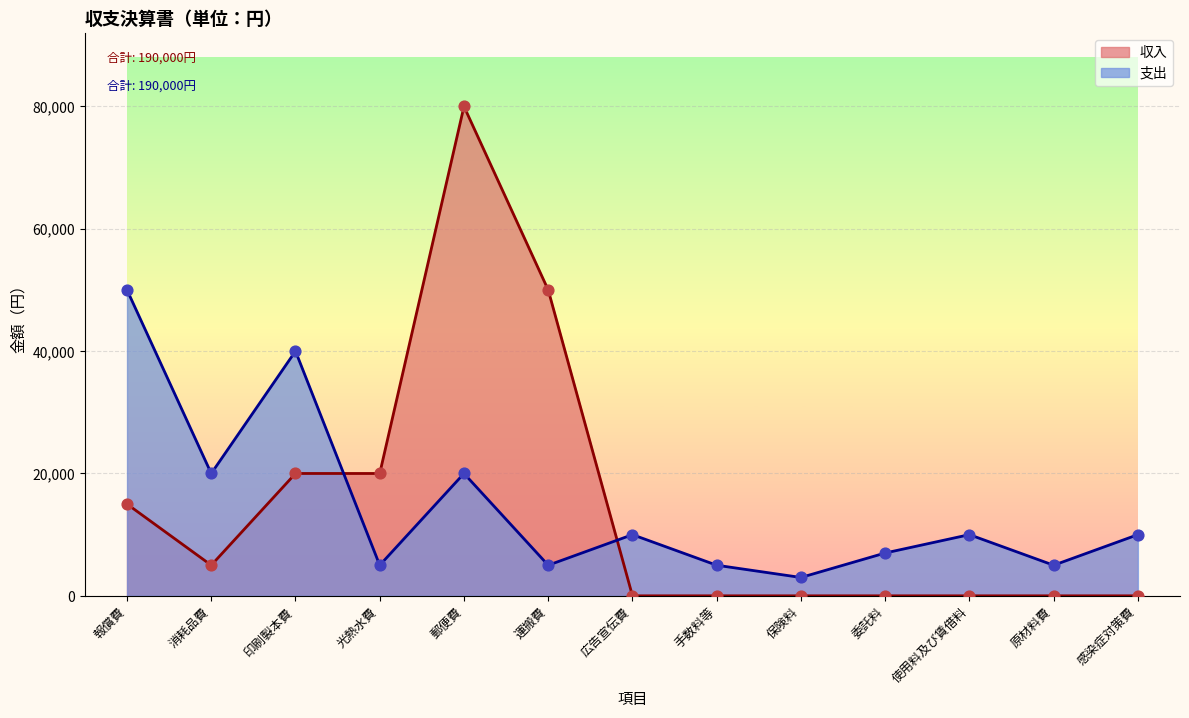

Between 委託料 and 消耗品費, which is larger?

消耗品費